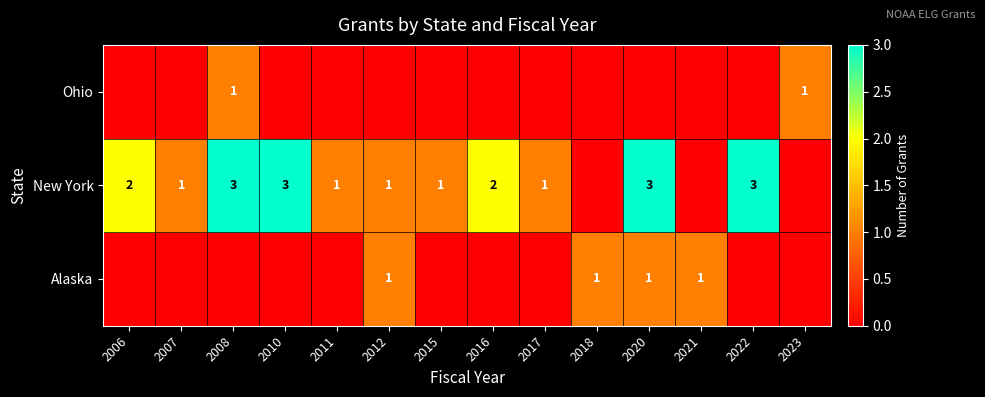

Is the value of Alaska at 2018 greater than the value of New York at 2006?

No